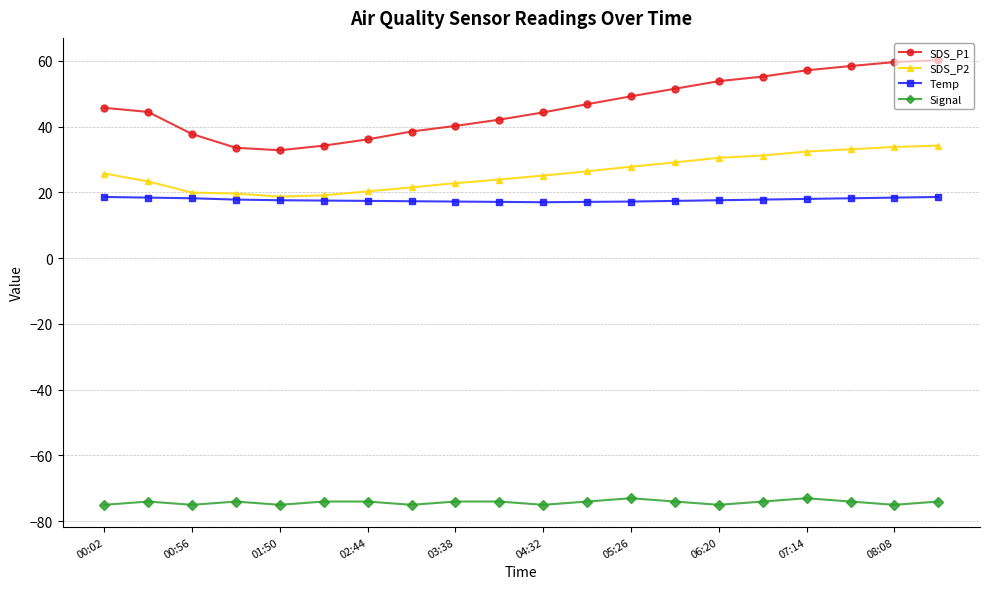

Does the chart display data point markers on the line(s)?

Yes